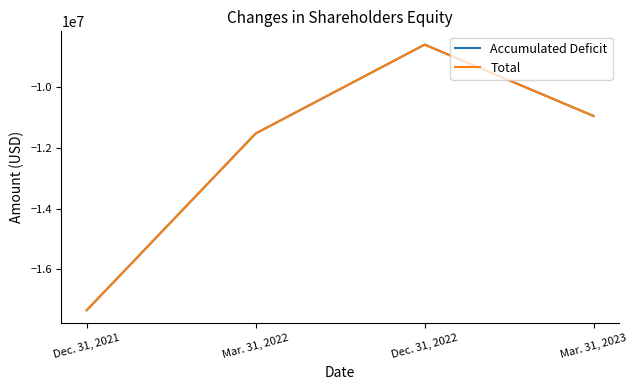

Rank the categories by Total value from lowest to highest.

Dec. 31, 2021, Mar. 31, 2022, Mar. 31, 2023, Dec. 31, 2022